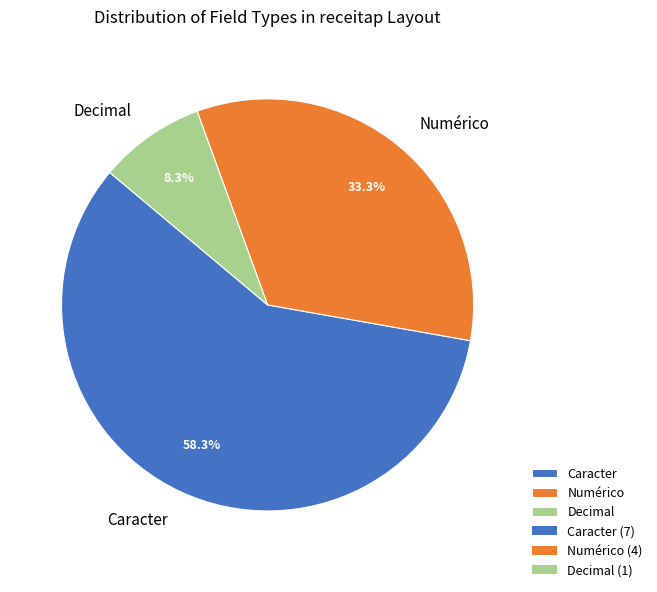

What is the largest slice in the pie chart?

Caracter